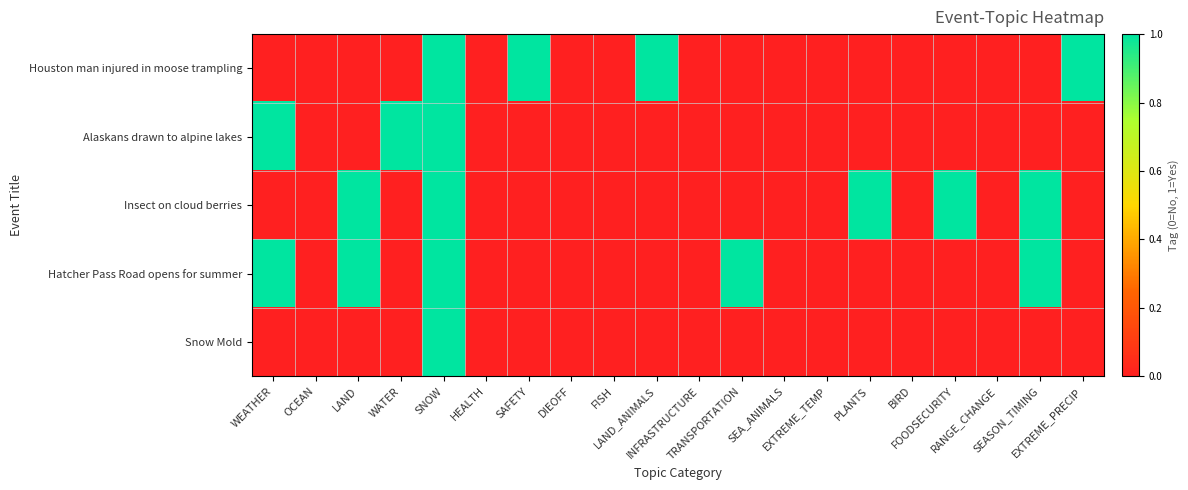

What is the maximum value shown in the chart?

1